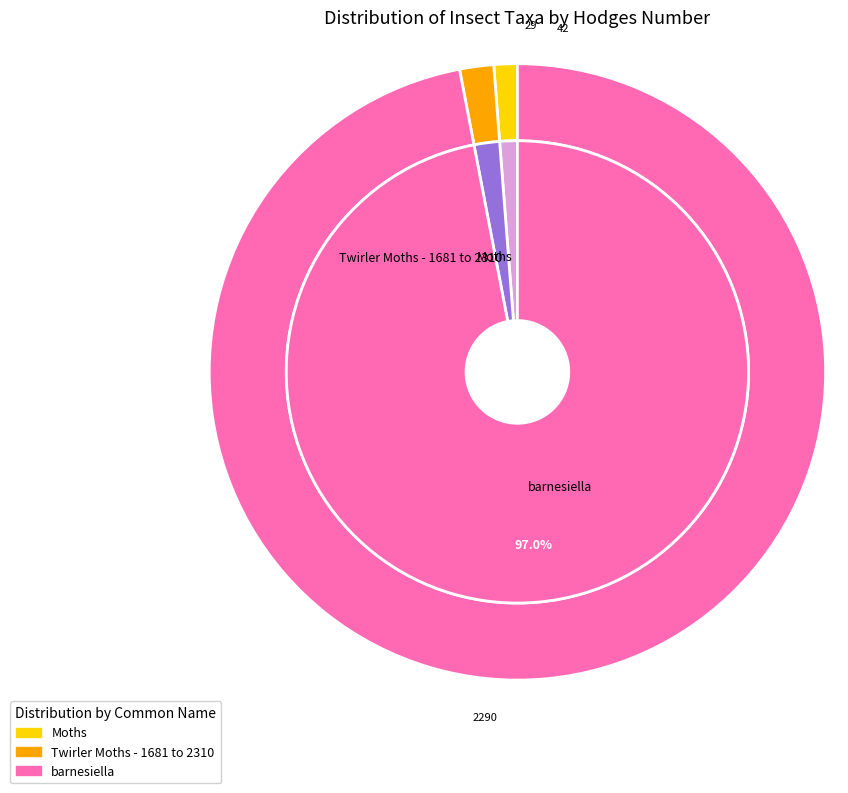

Is Twirler Moths - 1681 to 2310 the majority of the pie?

No